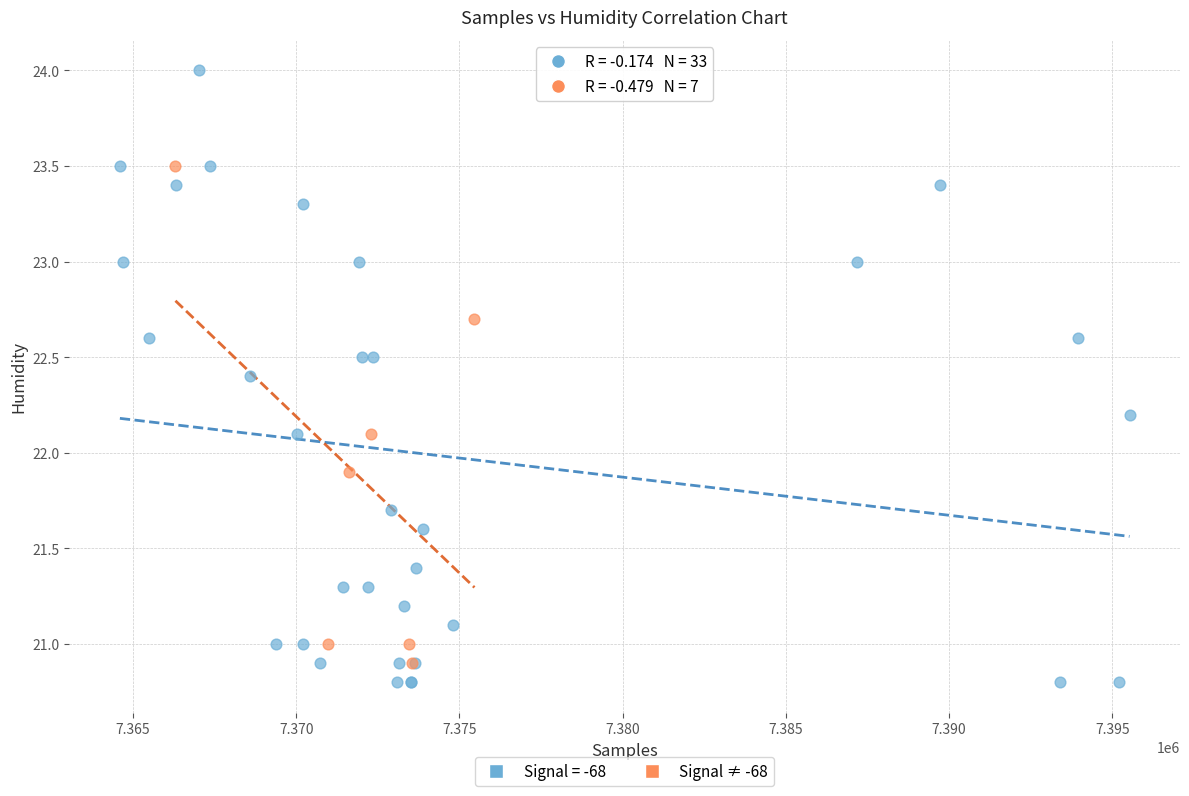

Which series has the largest Y range (max minus min)?

Signal = -68